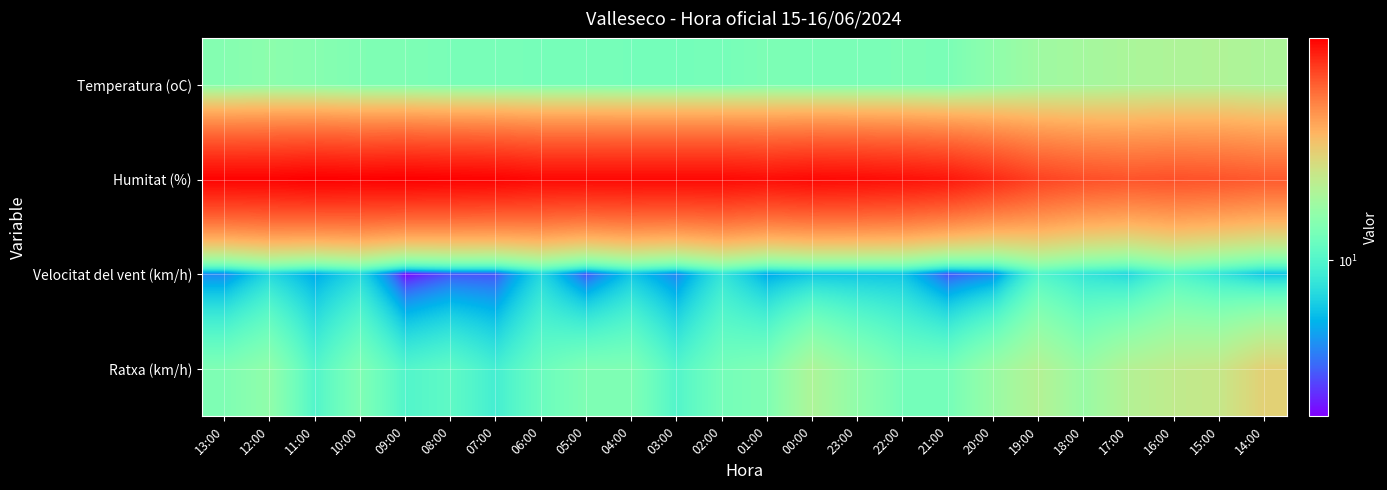

What is the difference between the highest and lowest values at 10:00?

91.0